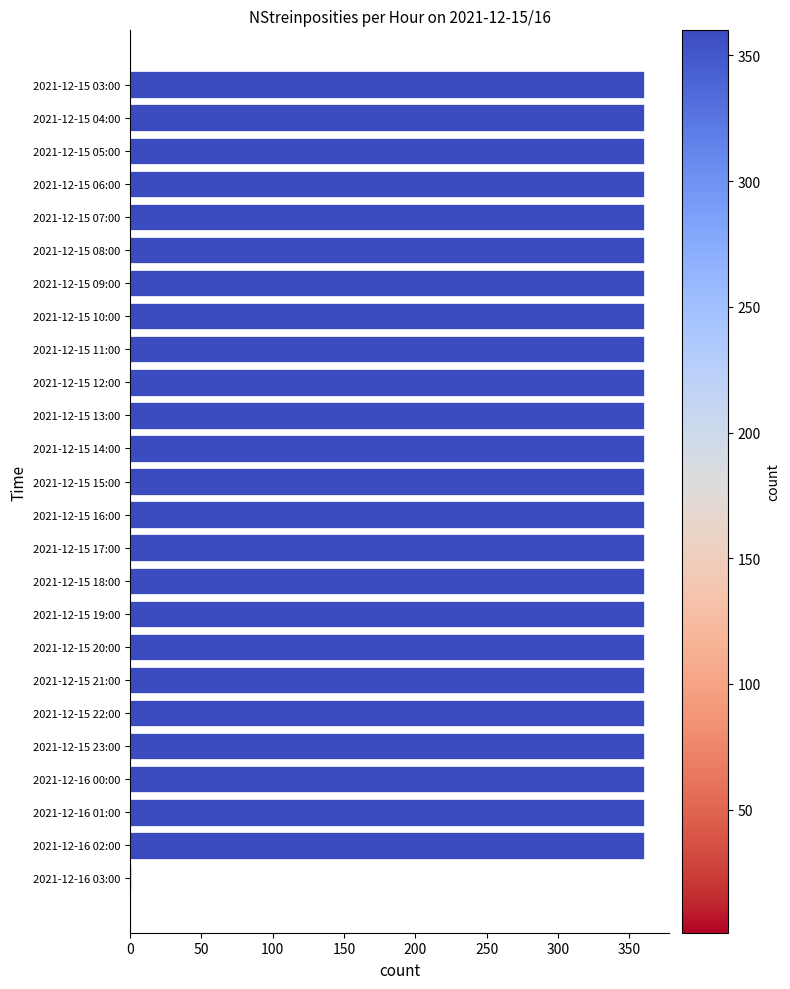

What is the greatest value displayed?

360